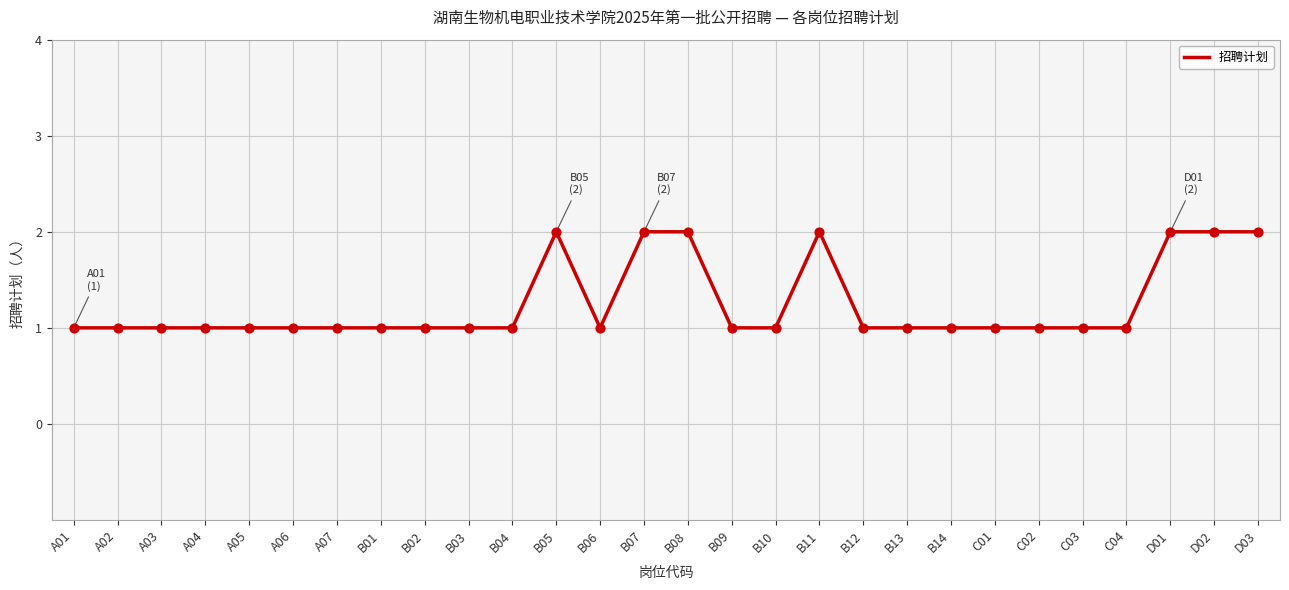

What is the ratio of the value at B12 to the value at A07?

1.0